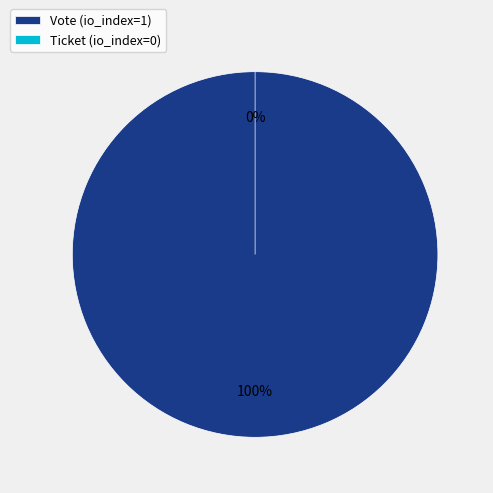

To the nearest percent, what is the difference between the largest and smallest slice percentages?

100%